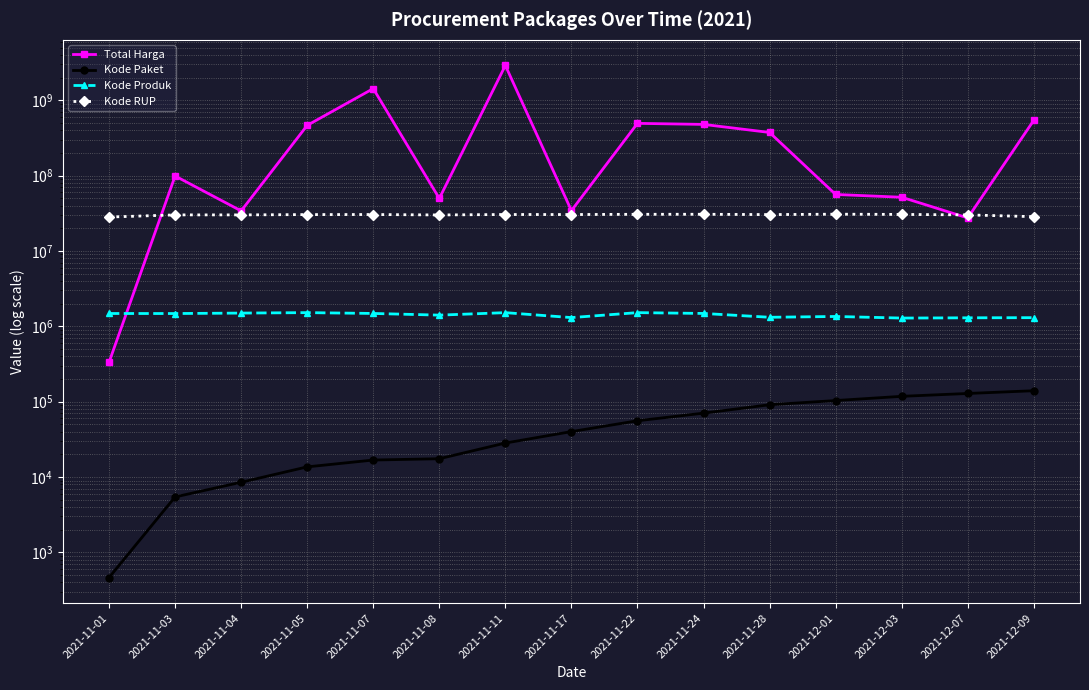

What is the sum of the Kode Produk values at 2021-11-28 and 2021-11-22?

2837593